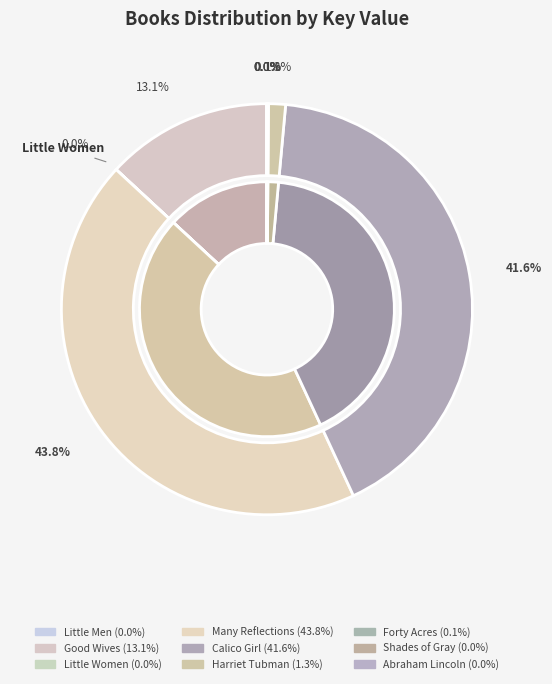

To the nearest percent, what is the difference between the largest and smallest slice percentages?

44%